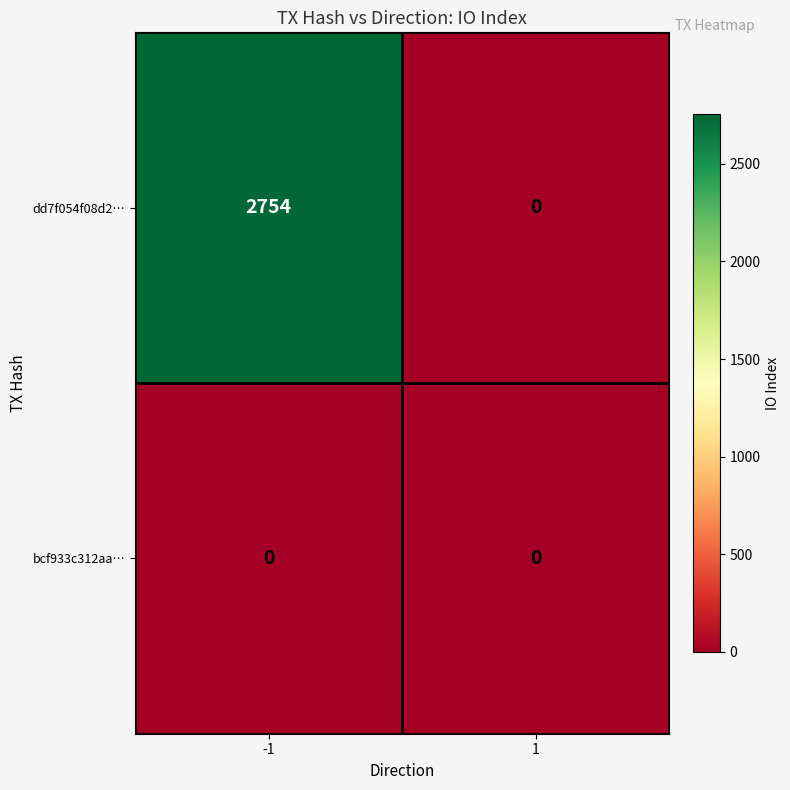

Which series has the largest range (max minus min)?

dd7f054f08d2…